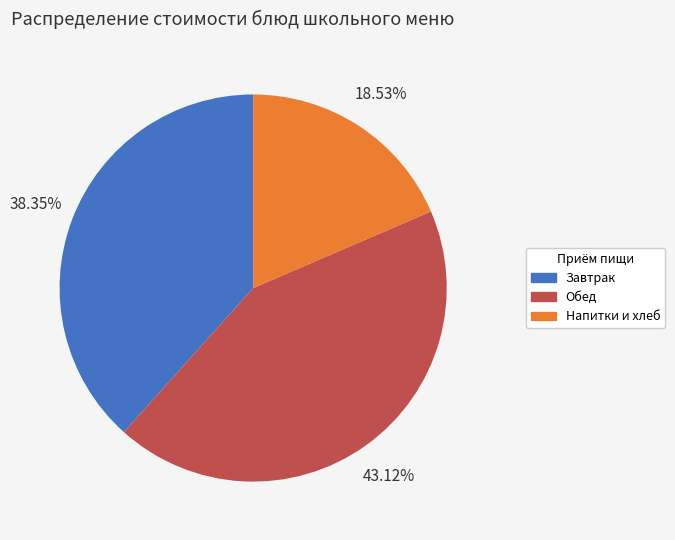

Approximately how many times larger is the value at Обед compared to Завтрак?

1.1